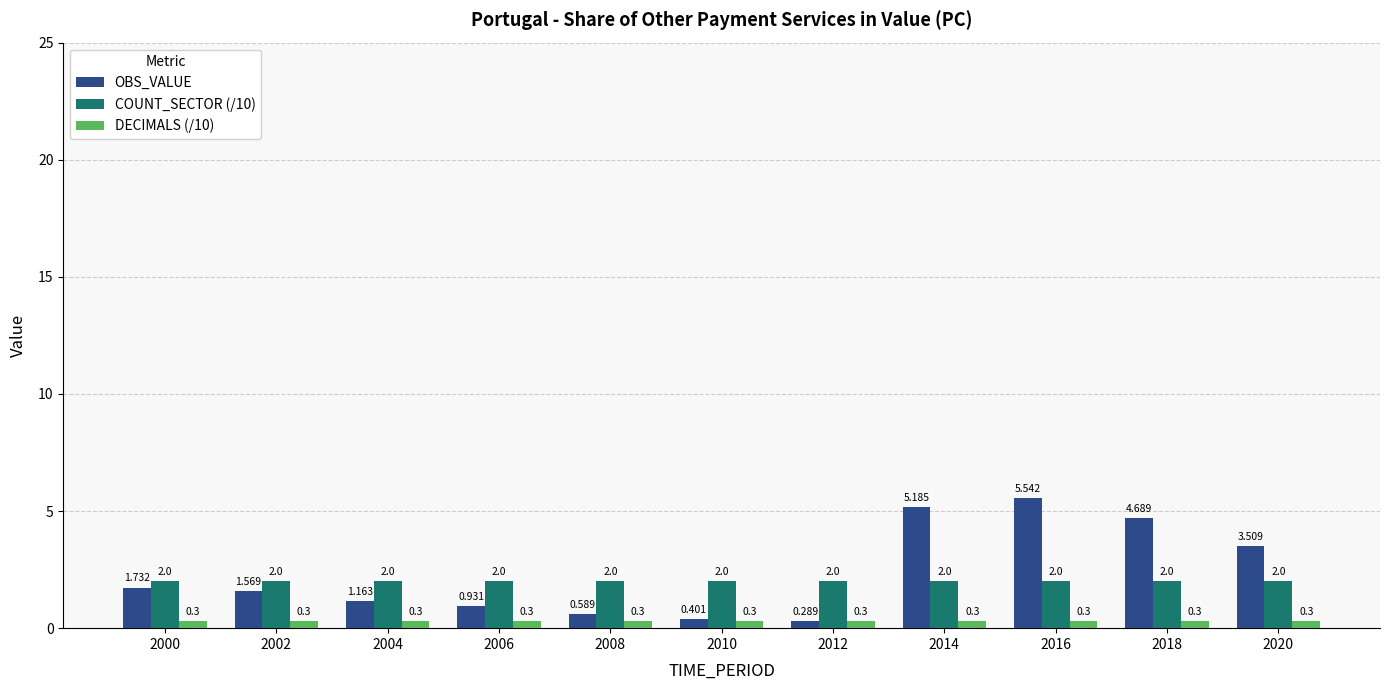

Is the value of COUNT_SECTOR (/10) at 2016 greater than the value of DECIMALS (/10) at 2012?

Yes